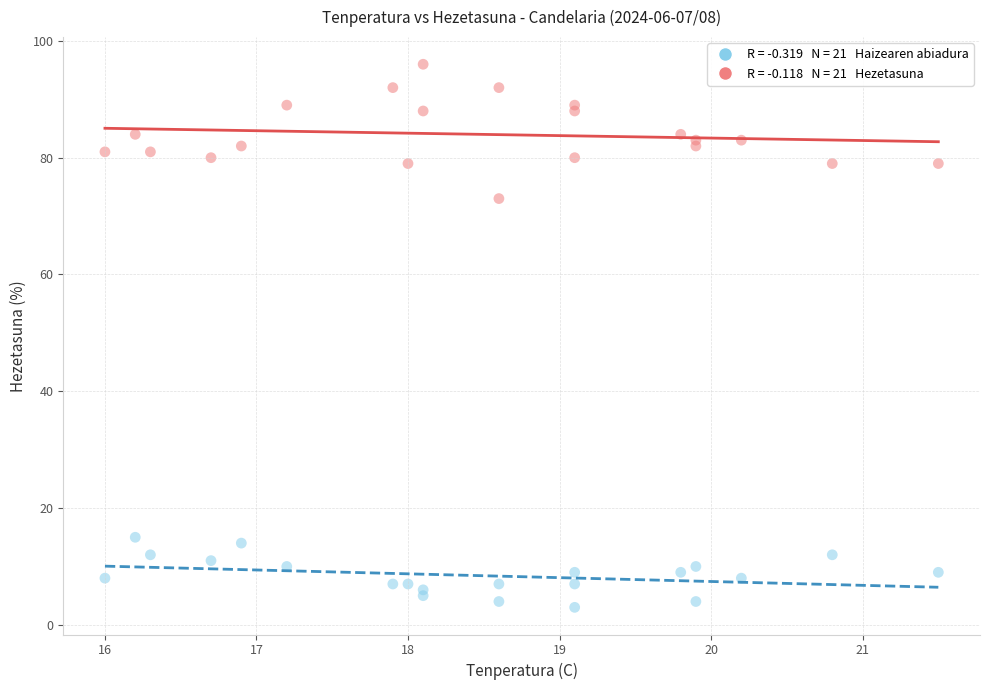

Across all series, what Y value is closest to 49?

73